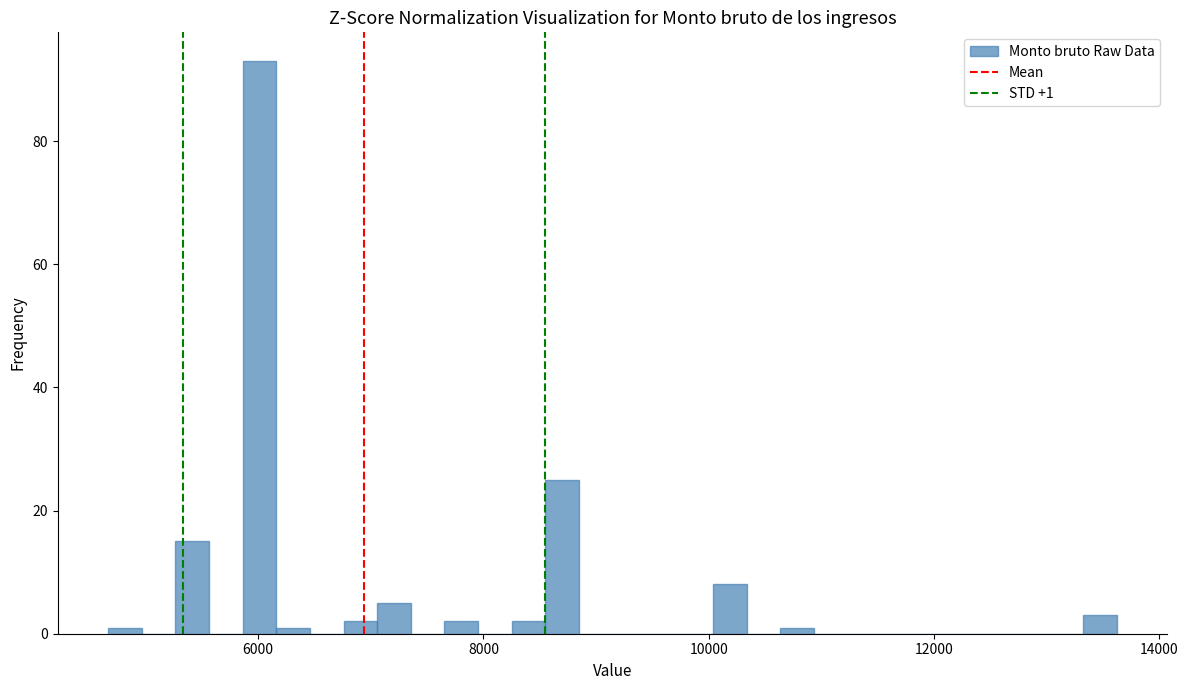

Read against the x-axis, roughly where is the centre of the tallest bar?

6000